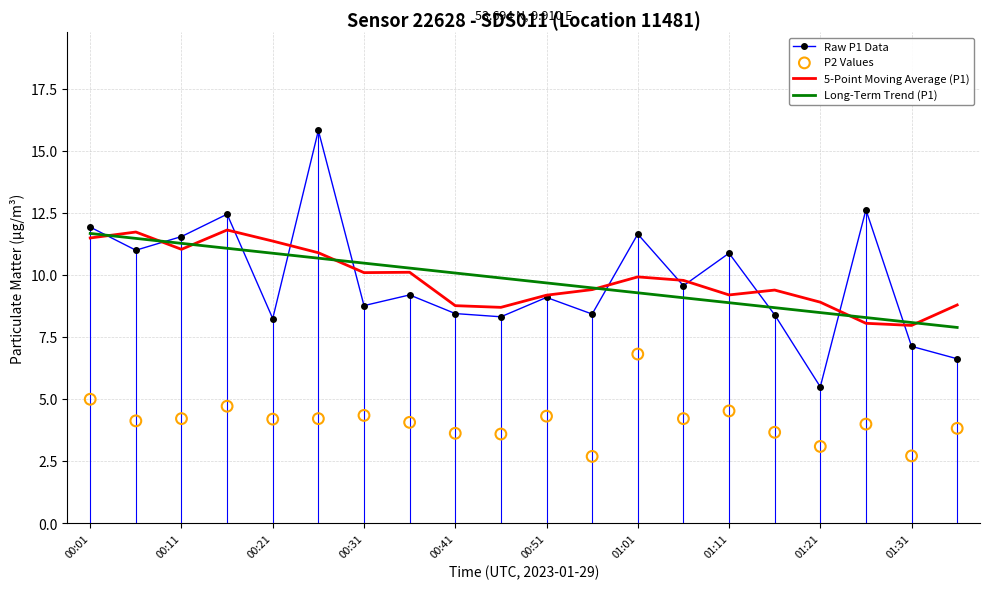

Which series reaches the minimum Y coordinate?

P2 Values